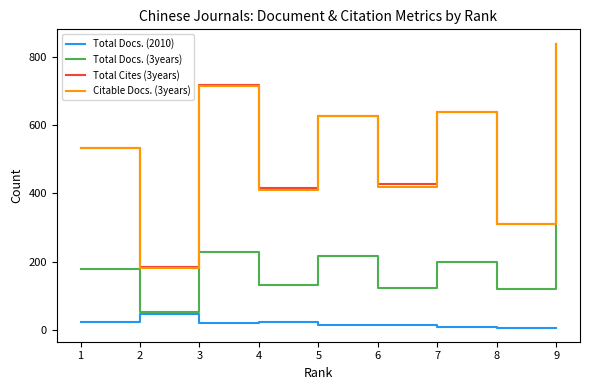

True or false: Total Cites (3years) and Total Docs. (2010) intersect in this chart.

False